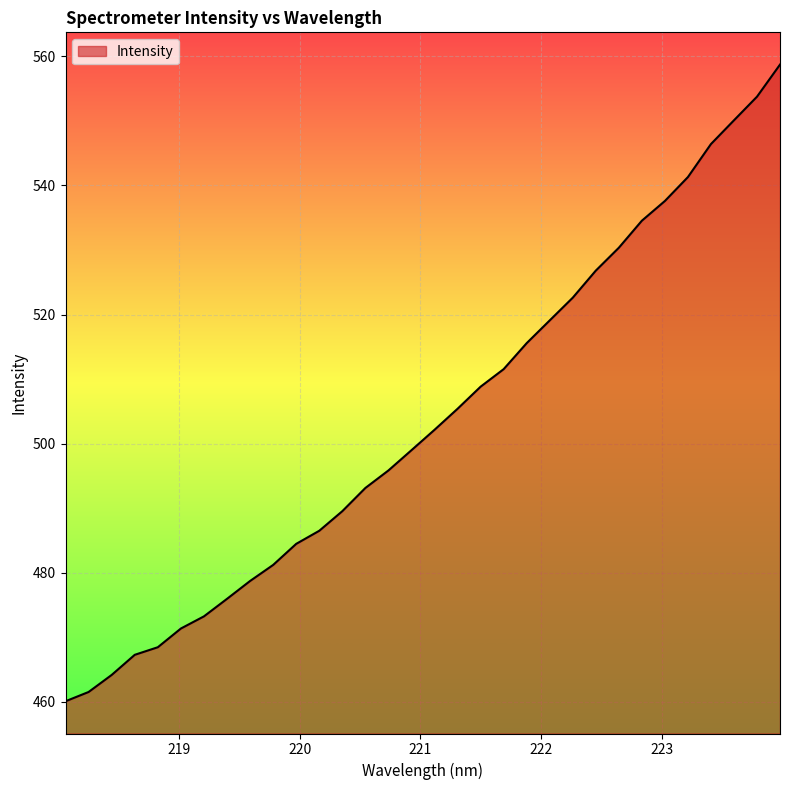

What is the maximum value shown in the chart?

558.7